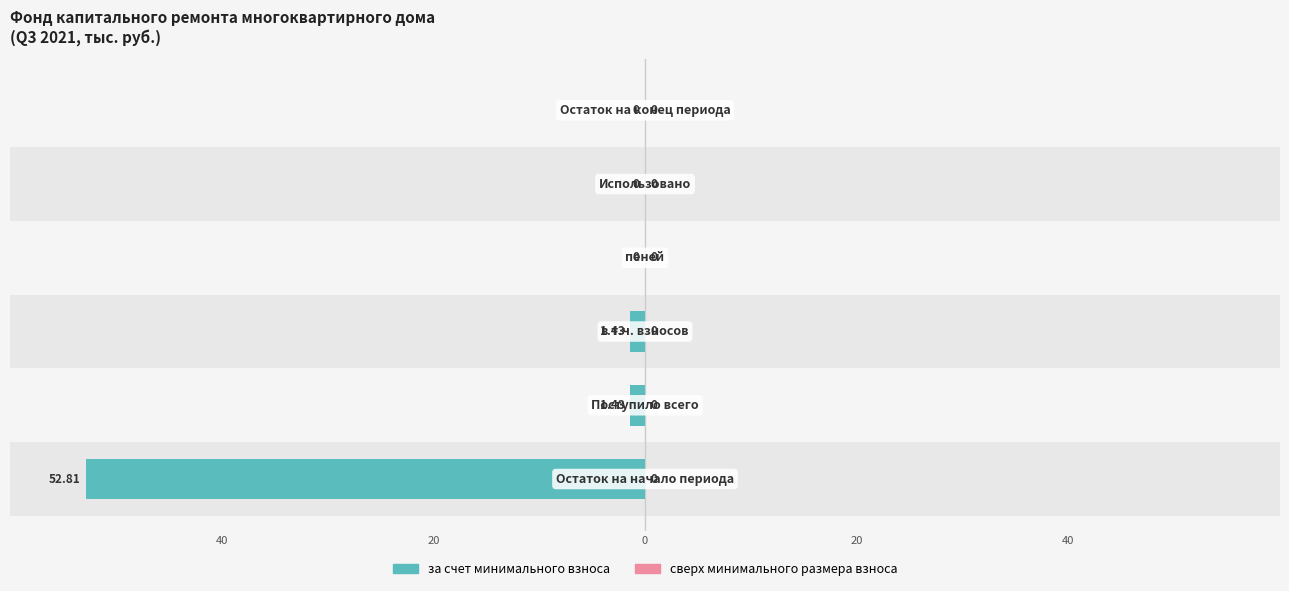

True or false: сверх минимального размера взноса has a value of 0.8 at 5.

False